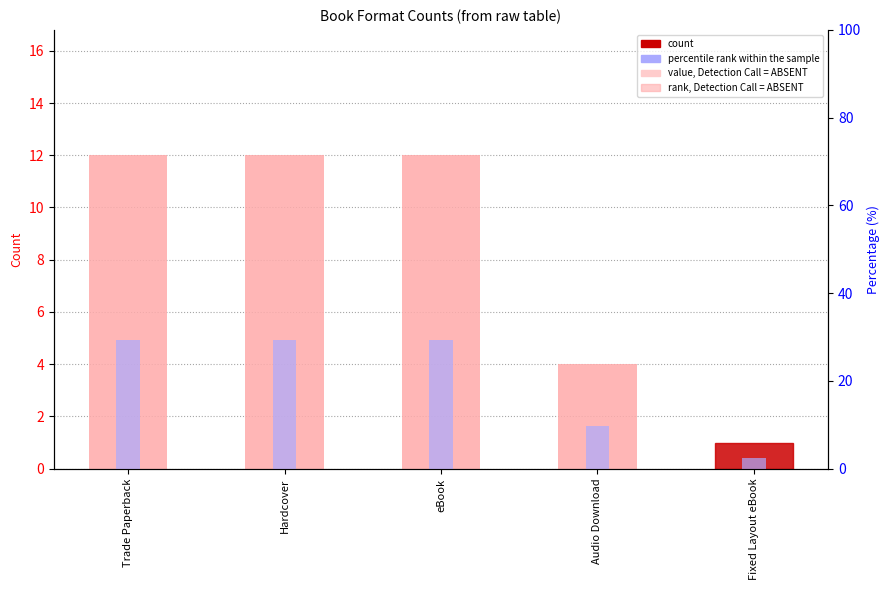

Does the chart contain any negative values?

No